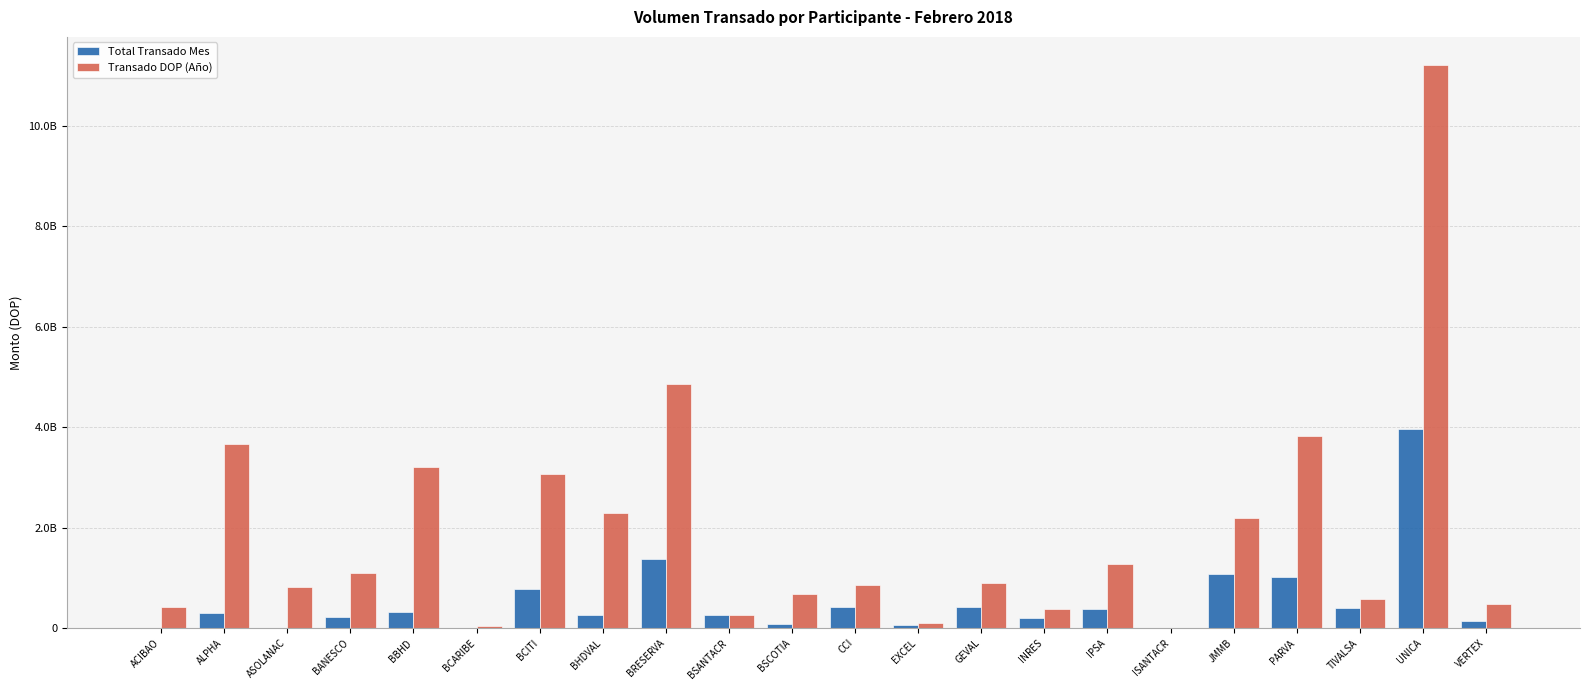

At how many categories does at least one series exceed 9801722640?

1